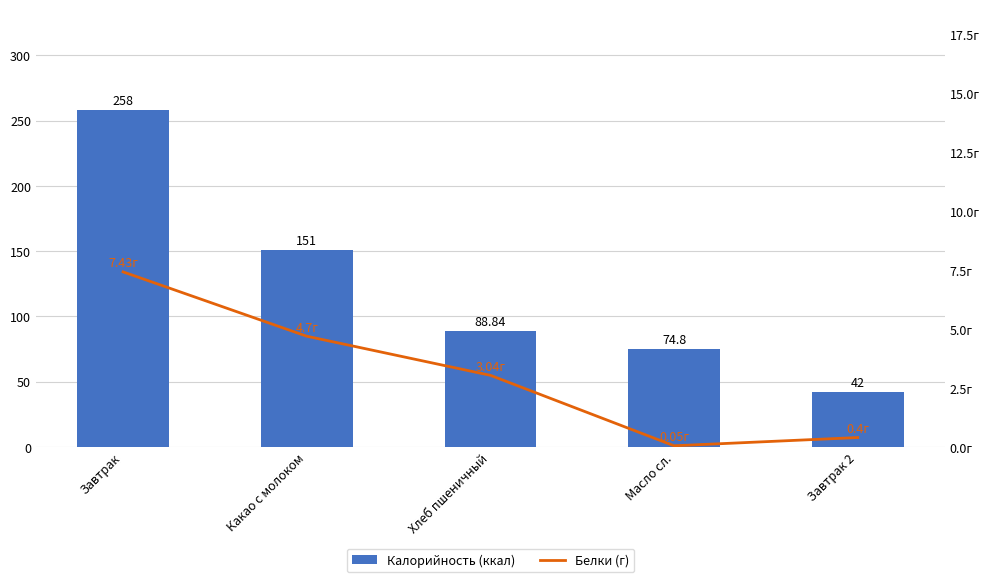

Which series has the largest total across all categories?

Калорийность (ккал)